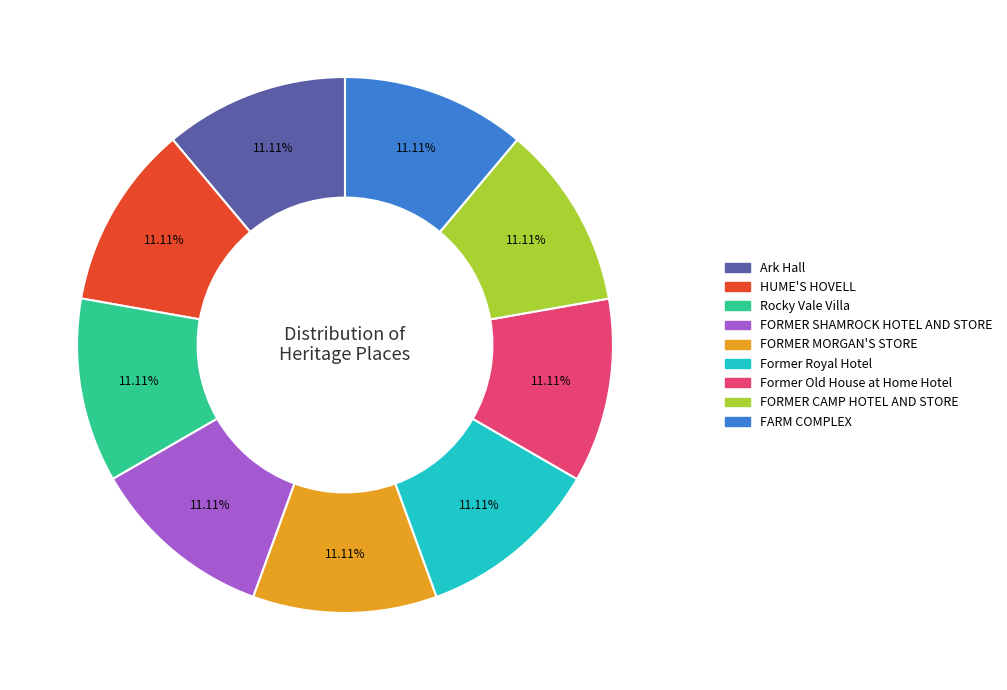

Does any single category account for the majority?

No